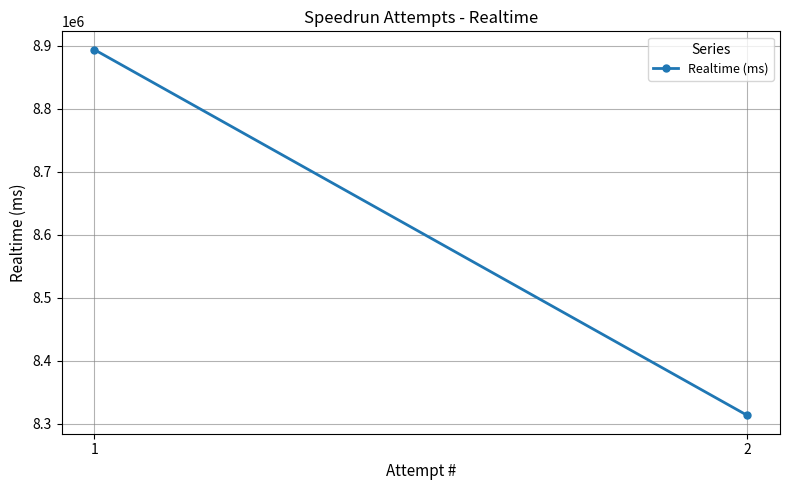

What is the average value?

8603596